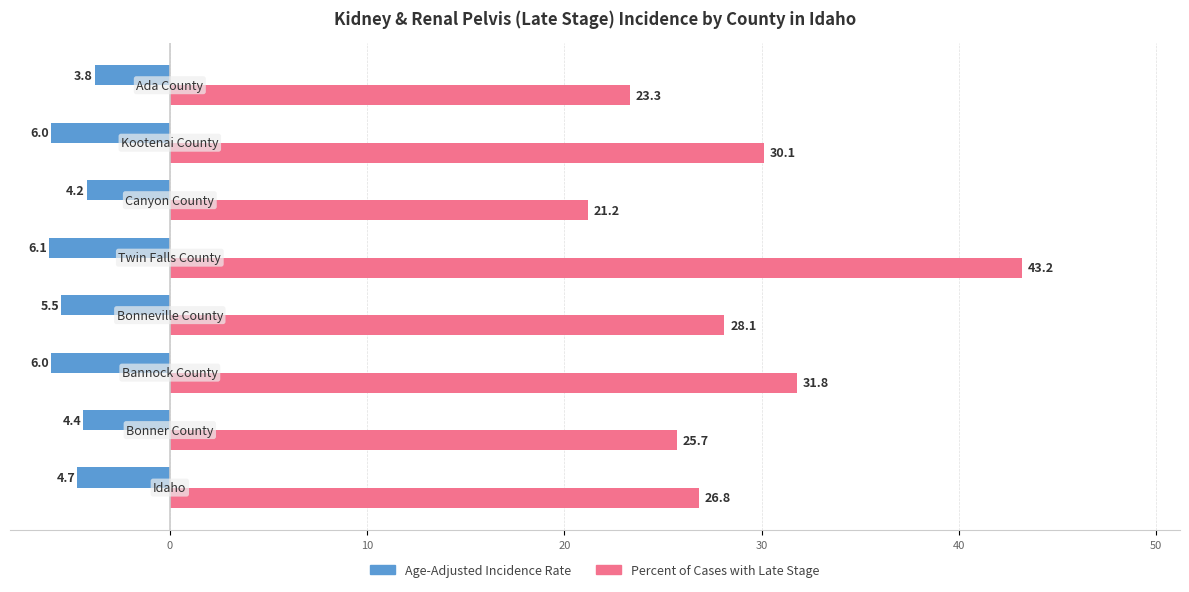

Which series has the largest total across all categories?

Percent of Cases with Late Stage